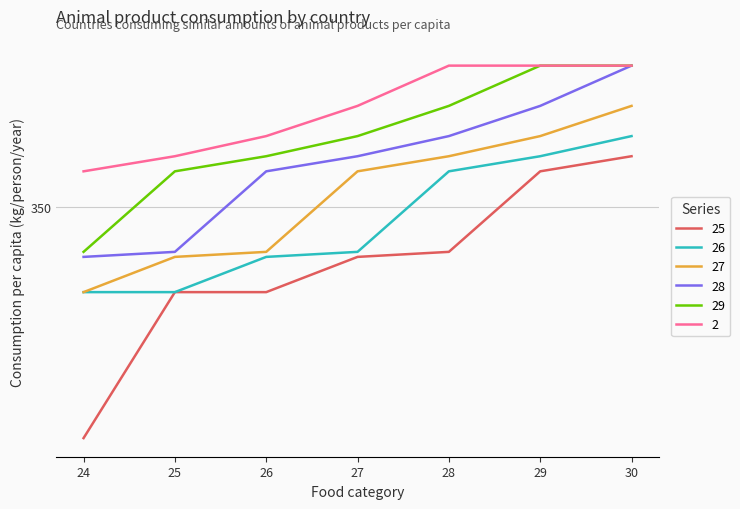

Which label corresponds to the largest value in the chart?

29